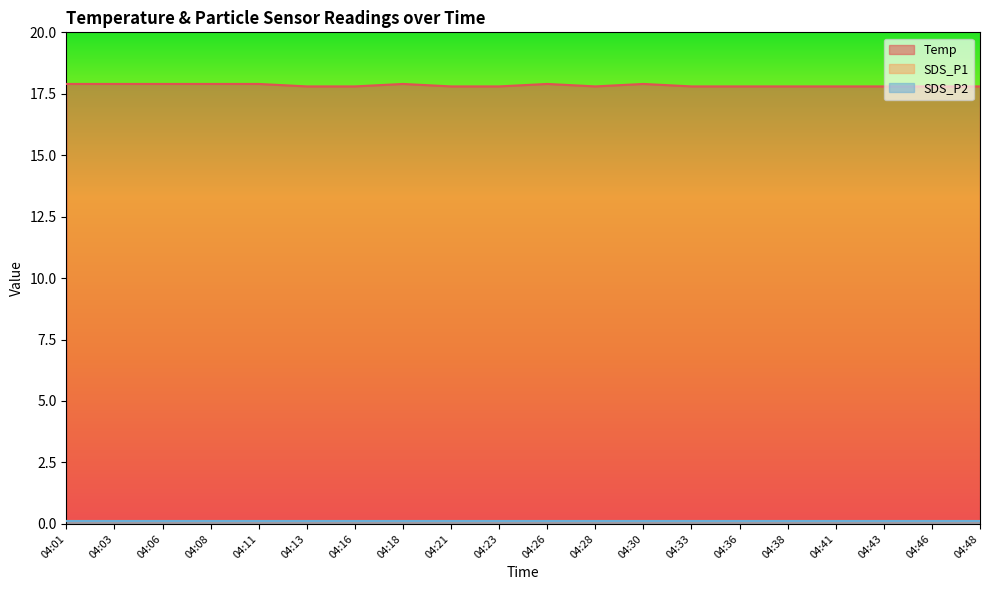

True or false: Temp has a value of 17.9 at 04:01.

True